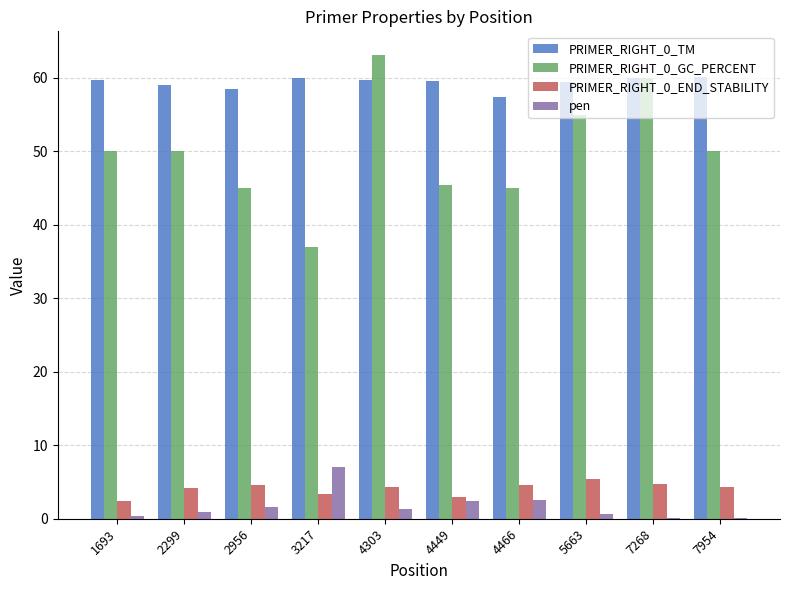

What is the total value across all series at 4303?

128.5